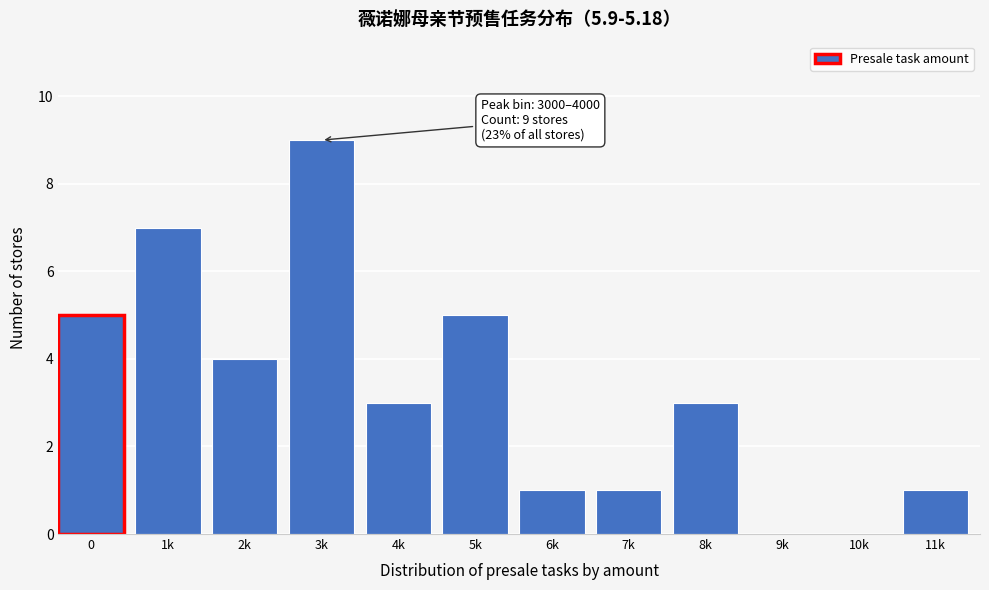

Reading left to right, list all the values displayed in this chart.

0=5	1k=7	2k=4	3k=9	4k=3	5k=5	6k=1	7k=1	8k=3	9k=0	10k=0	11k=1